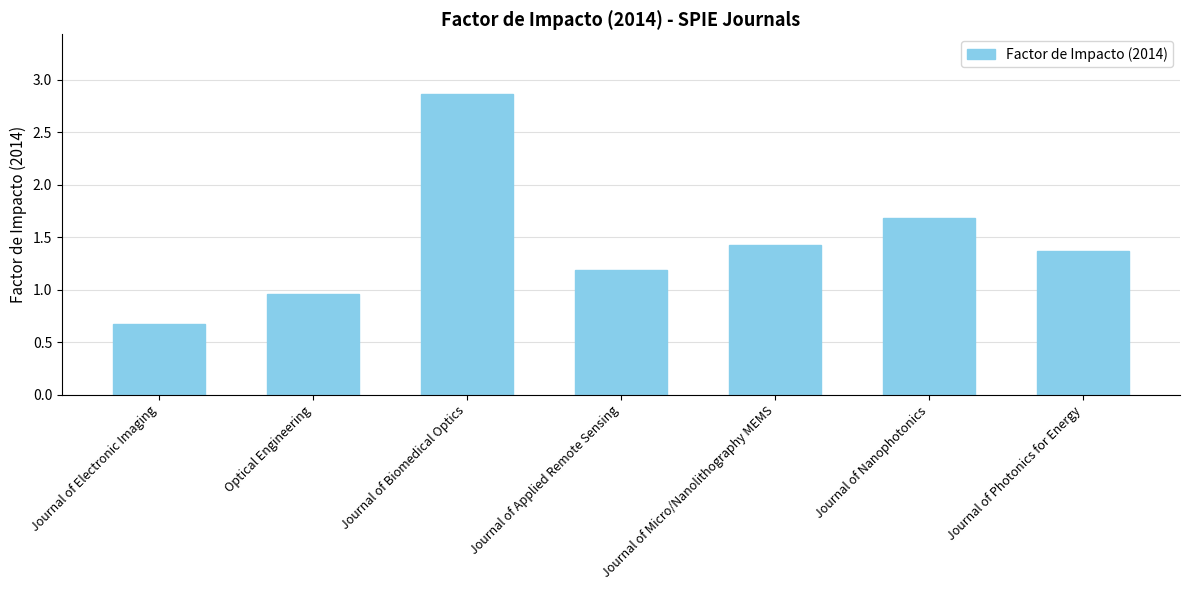

What is the value of the 6th bar from the left?

1.7